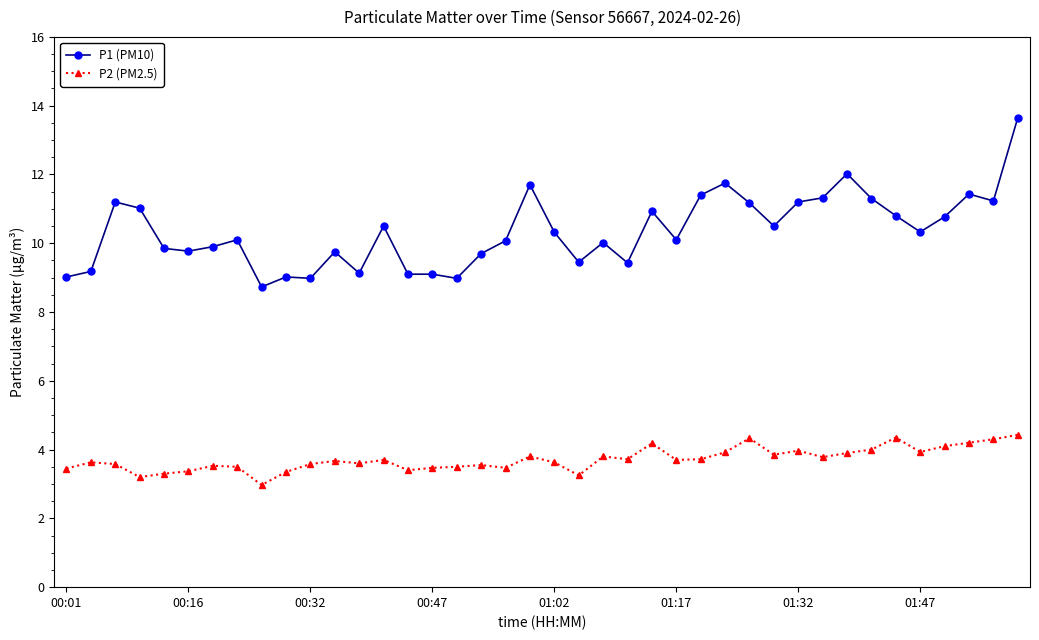

Is this an area chart (filled region under the line)?

No